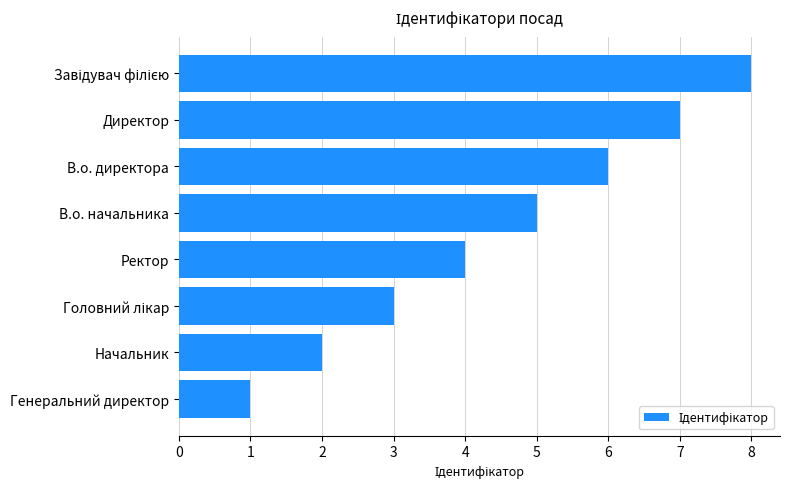

Is it true that the value at Директор is 4?

False